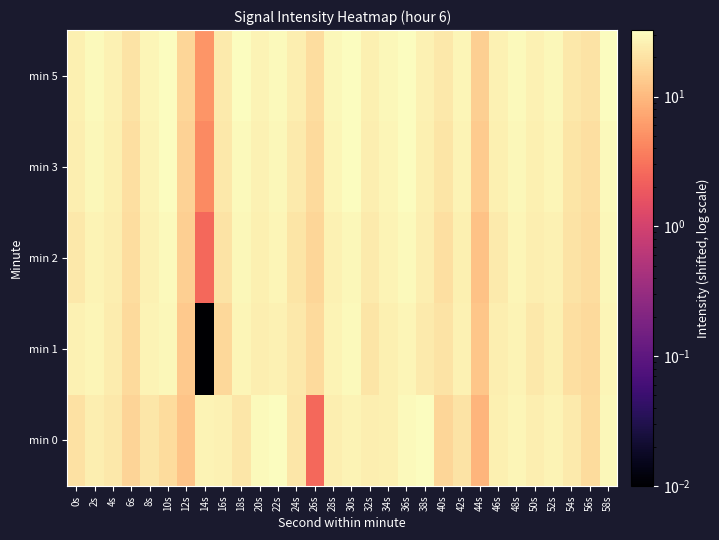

Count the number of data series in this chart.

5